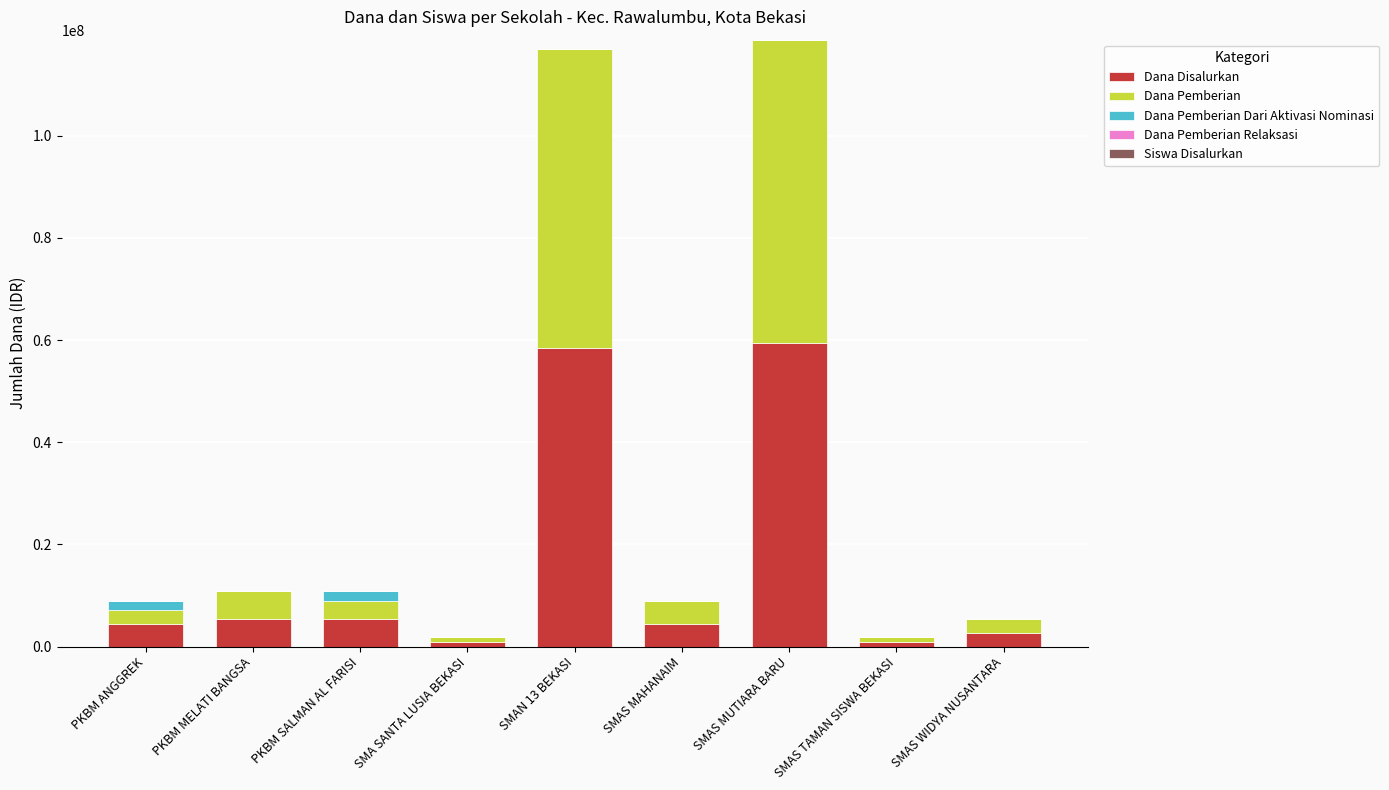

True or false: Dana Disalurkan has a value of 59400000 at SMAS MUTIARA BARU.

True